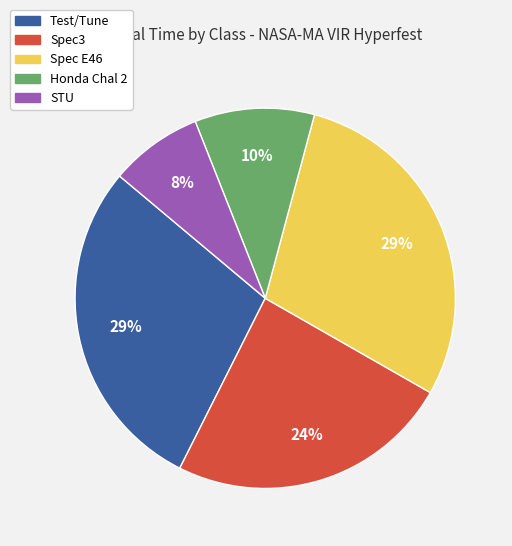

True or false: Honda Chal 2 accounts for 10% of the total.

True